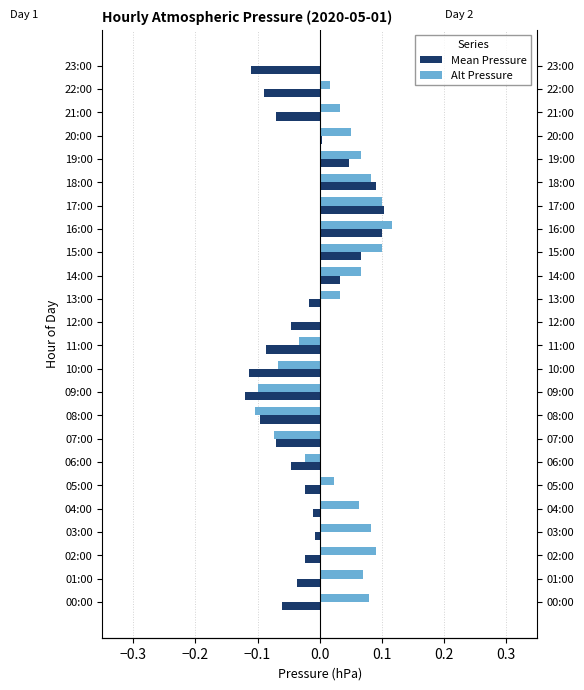

What is the minimum value shown in the chart?

-0.1